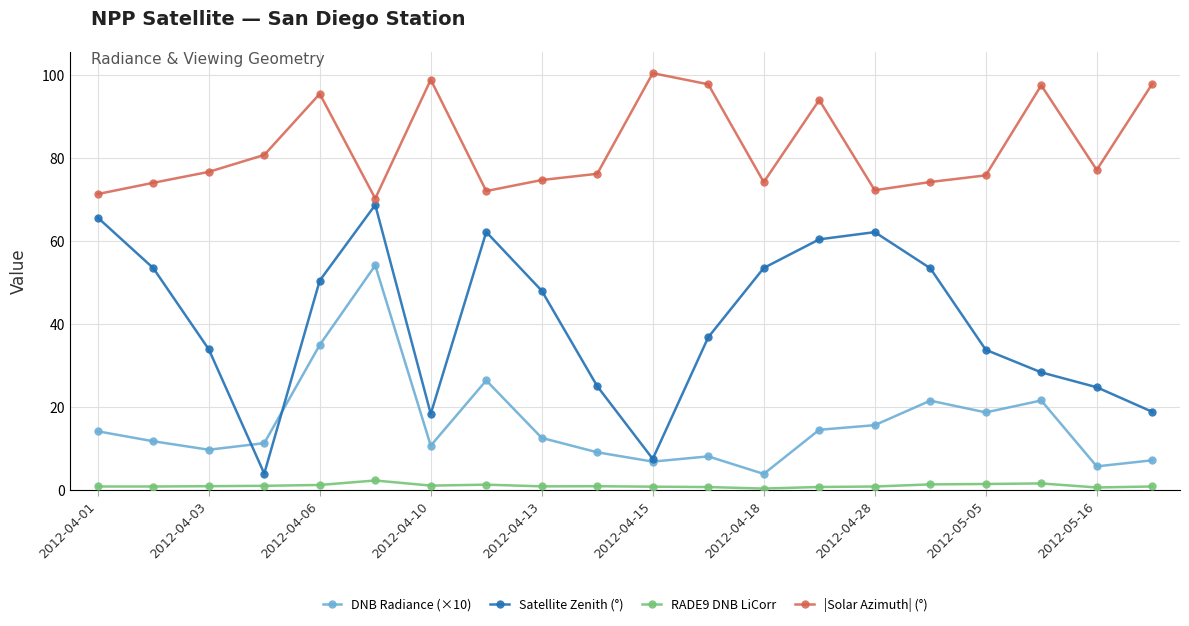

What is the difference between the second highest and second lowest values in the RADE9 DNB LiCorr series?

1.0